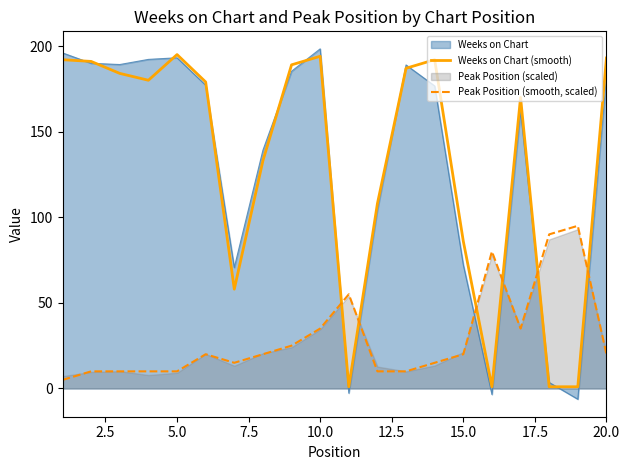

How many times do Peak Position (smooth, scaled) and Weeks on Chart (smooth) cross each other?

6